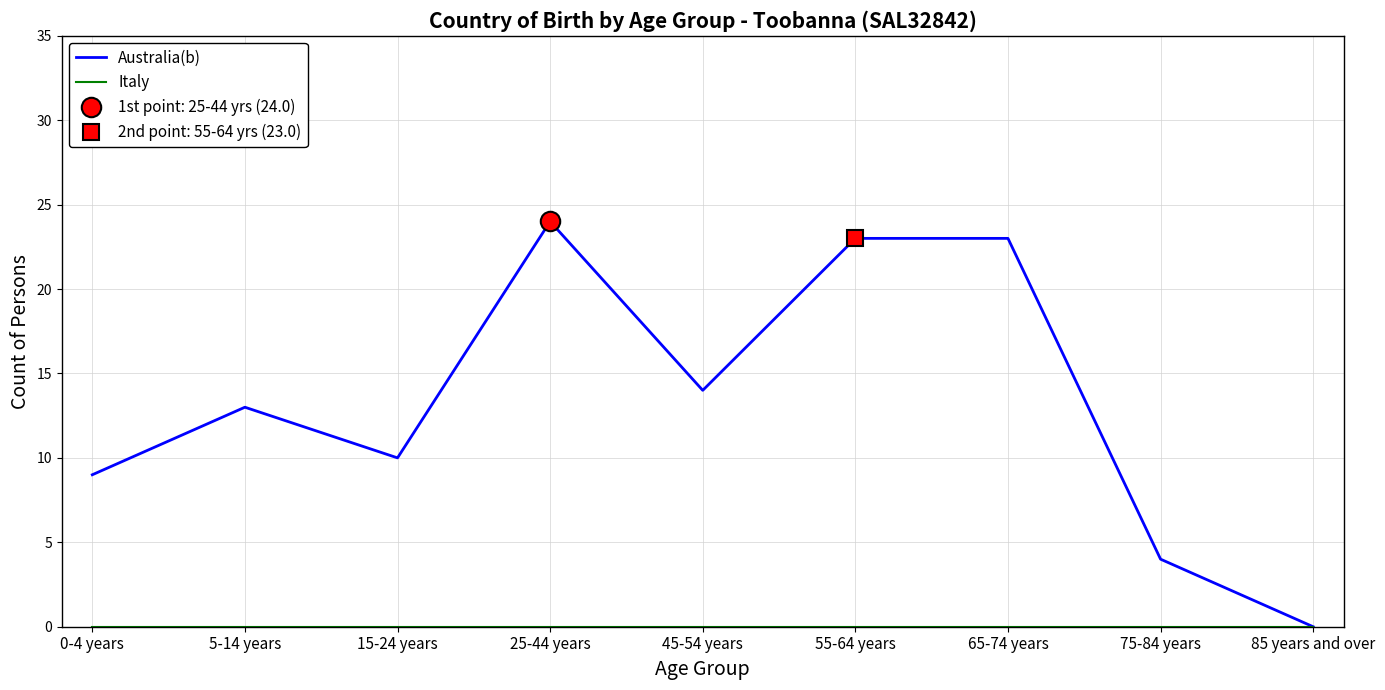

Where is the first local minimum for Australia(b)?

15-24 years